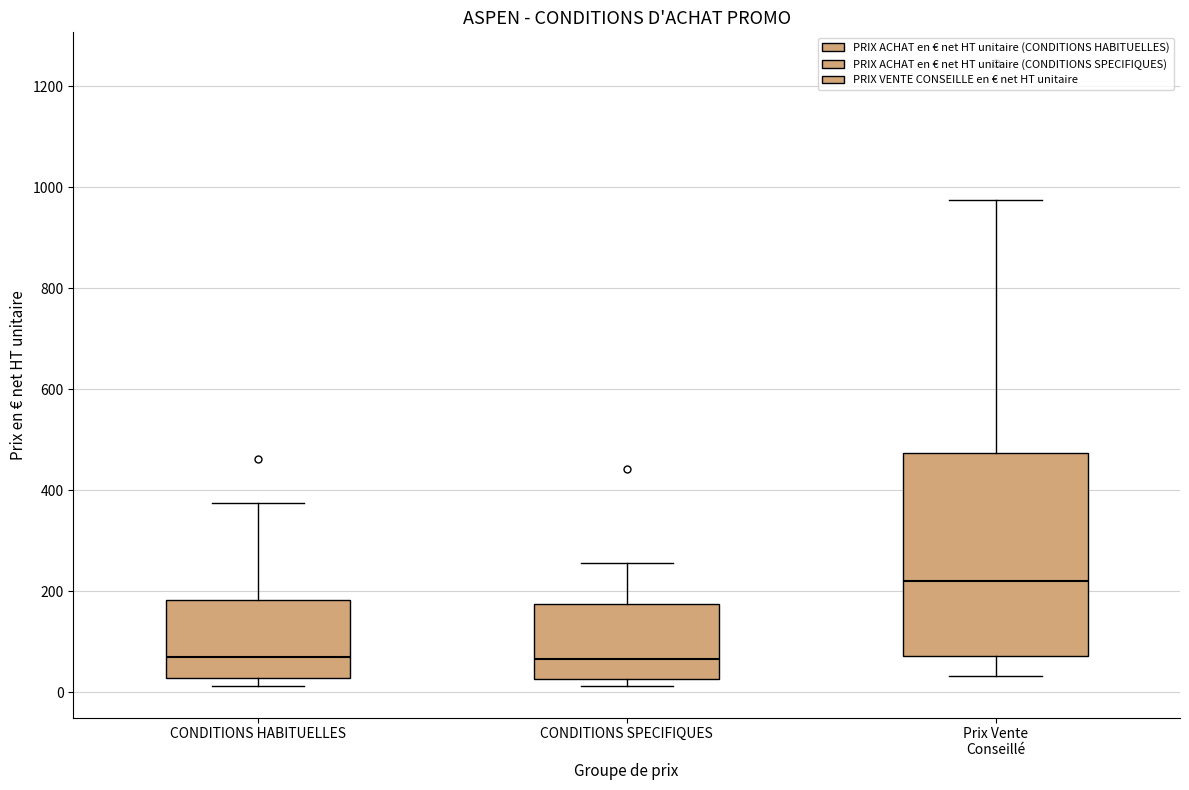

Reading left to right, transcribe this box plot: for each box, give where its median line is, the range the box spans, and where its two whiskers end, as read against the y-axis. The values are not printed on the chart, so give them approximately, as read against the axis.

CONDITIONS HABITUELLES: median 60, box 20 to 180, whiskers 20 (just below the box's lower edge) to 380
CONDITIONS SPECIFIQUES: median 60, box 20 to 180, whiskers 20 (just below the box's lower edge) to 260
Prix Vente Conseillé: median 220, box 80 to 480, whiskers 40 to 980